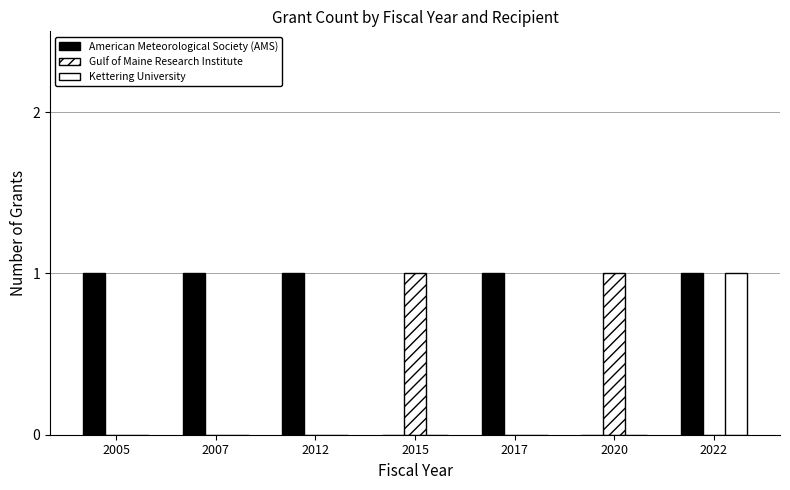

Count the number of categories in the chart.

7